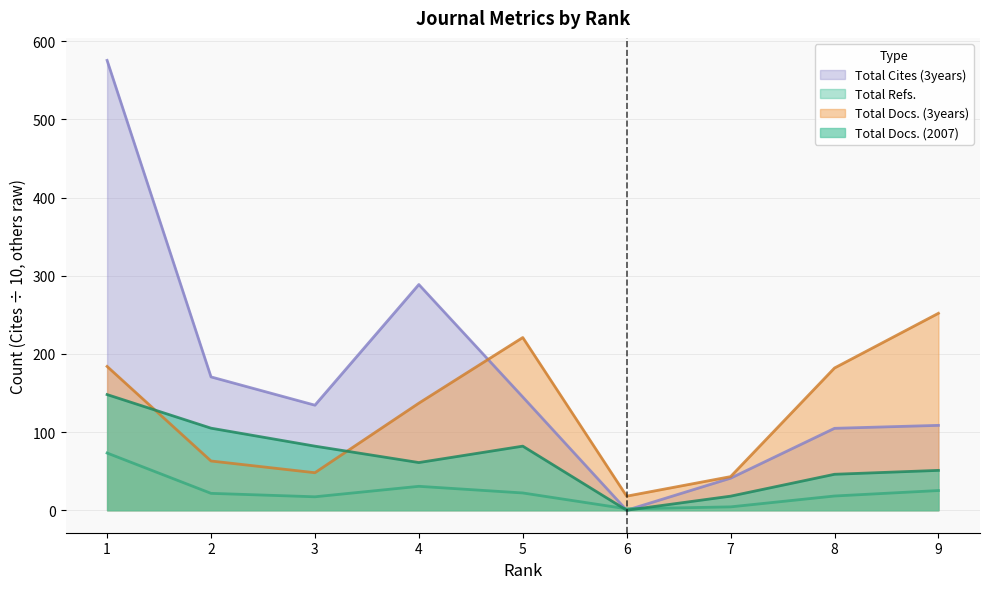

Reading left to right, transcribe all the data shown in this chart.

Total Docs. (2007): 148.0	105.0	82.0	61.0	82.0	0.0	18.0	46.0	51.0
Total Docs. (3years): 184.0	63.0	48.0	137.0	221.0	18.0	43.0	182.0	252.0
Total Refs.: 73.2	21.6	17.2	30.6	22.1	1.8	4.3	18.2	25.2
Total Cites (3years): 575.6	170.6	134.4	288.8	144.9	0.0	41.0	104.8	108.6